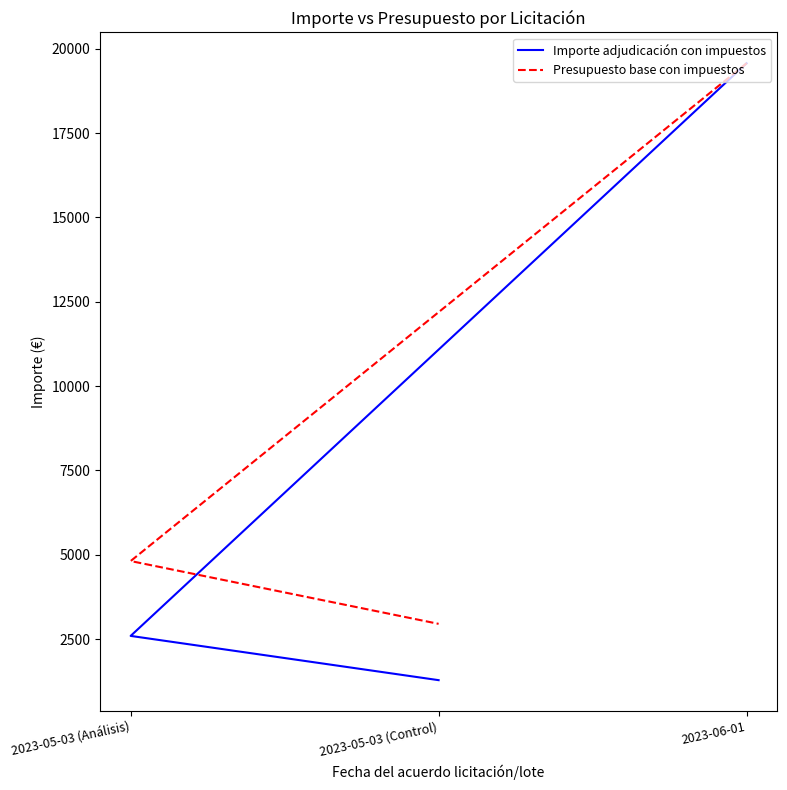

List the labels in order of Importe adjudicación con impuestos value, smallest first.

2023-05-03 (Control), 2023-05-03 (Análisis), 2023-06-01